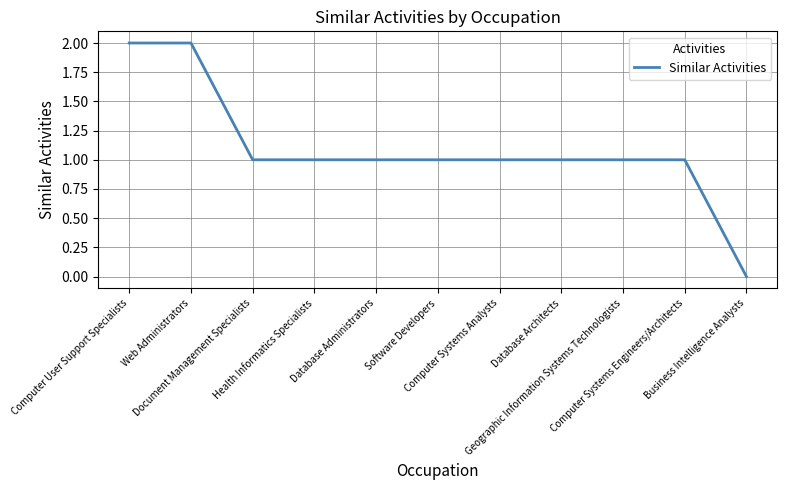

The value at Geographic Information Systems Technologists is 1. True or false?

True